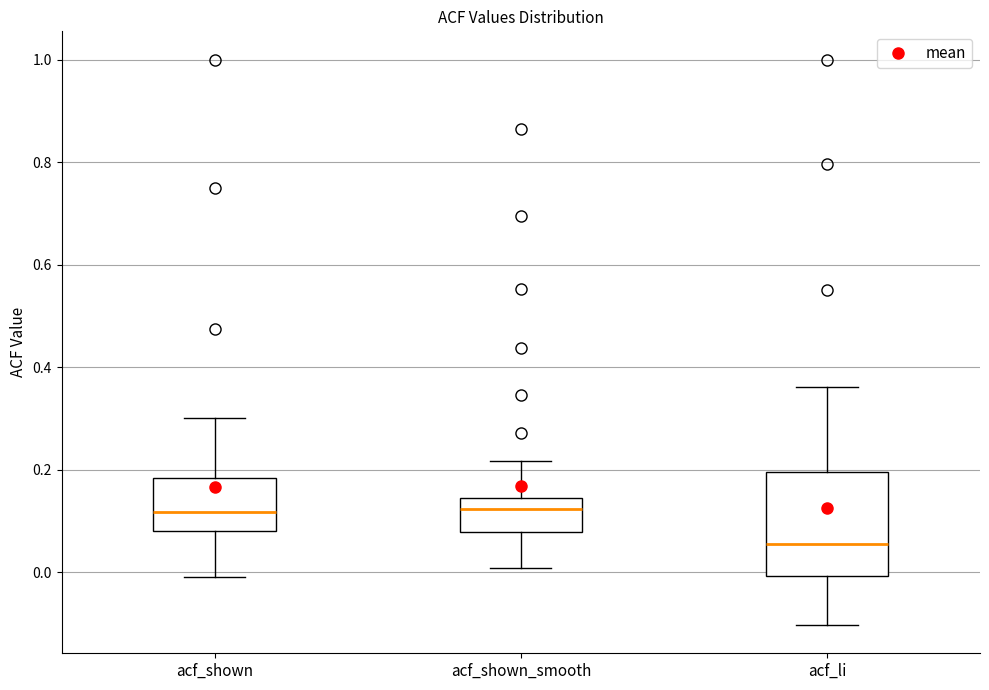

Which box has the lowest median line?

acf_li